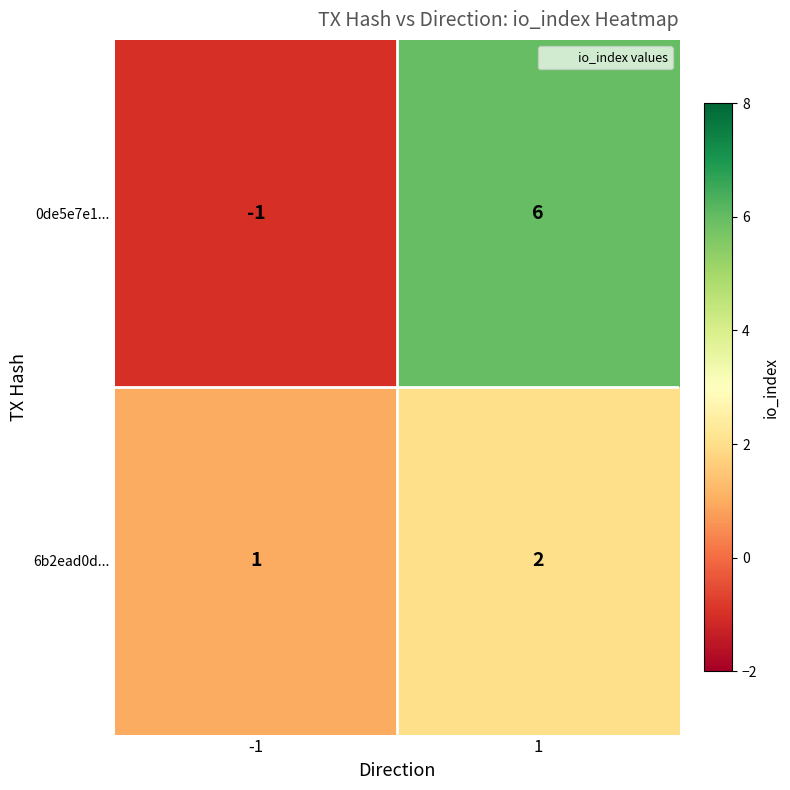

How many distinct data groups are displayed?

2